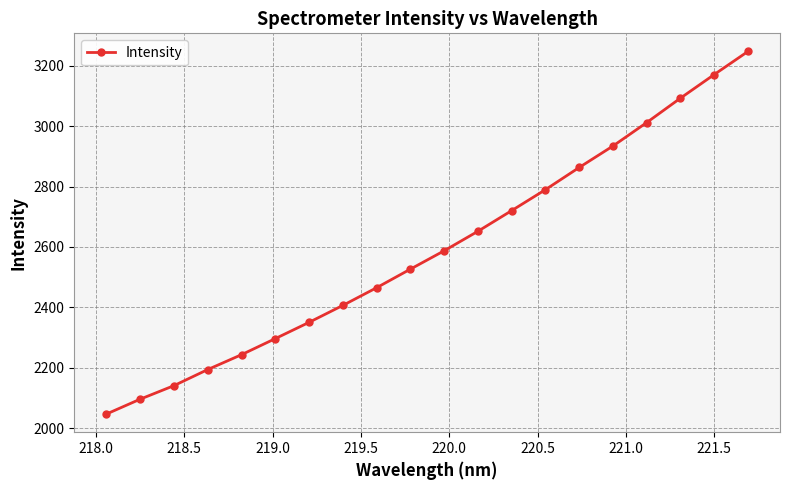

What is the sum of all values?

51836.8